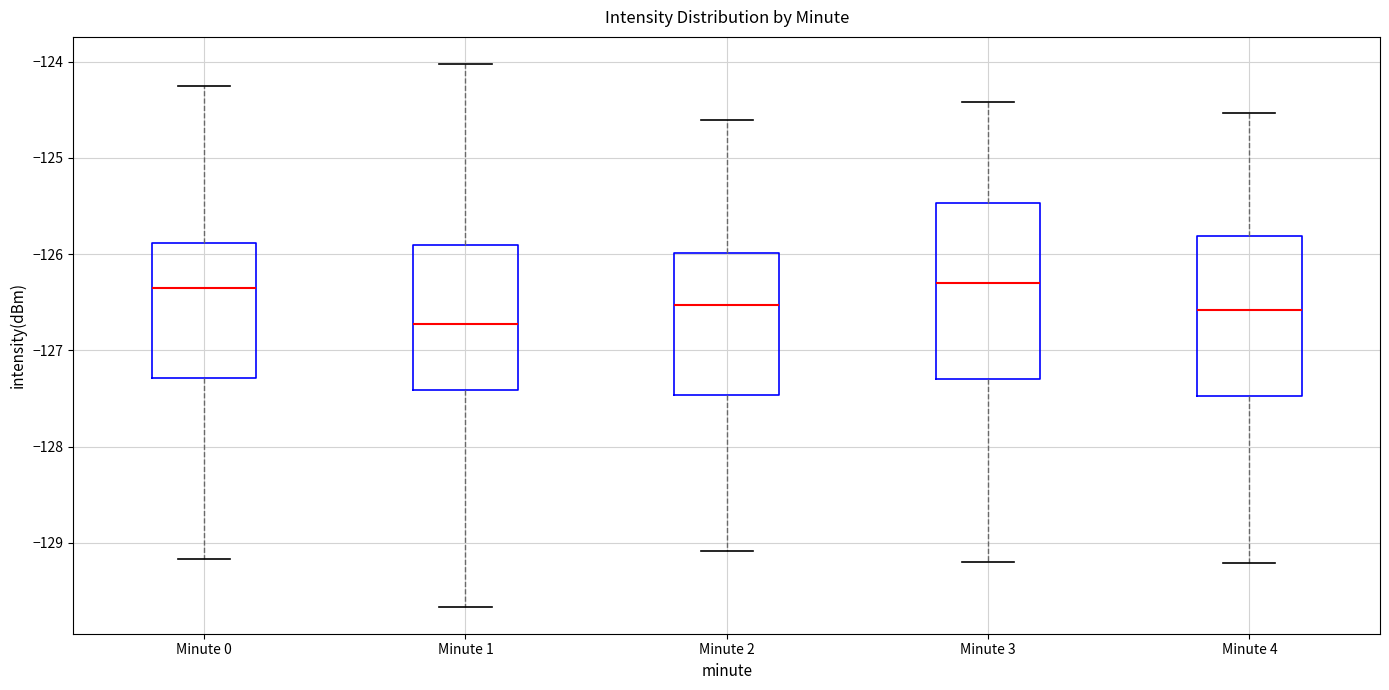

Comparing the boxes themselves (not the whiskers), which one is the tallest?

Minute 3